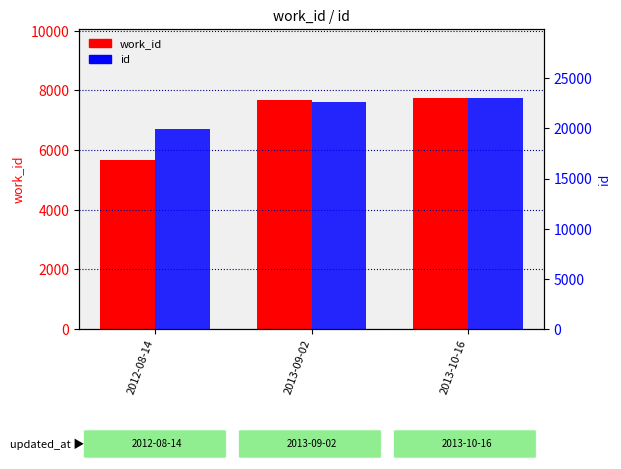

What is the sum of the id values at 2013-09-02 and 2012-08-14?

42563